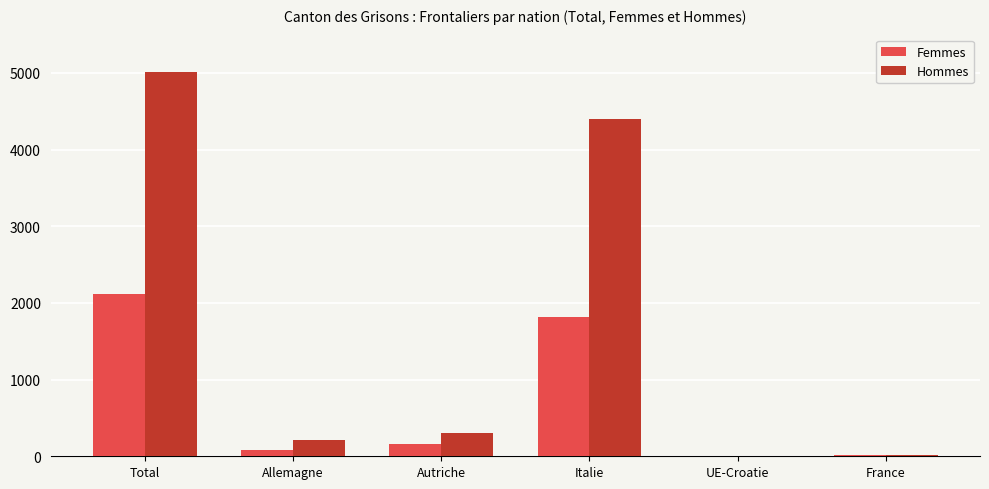

Which series changed the most between Total and Allemagne?

Hommes